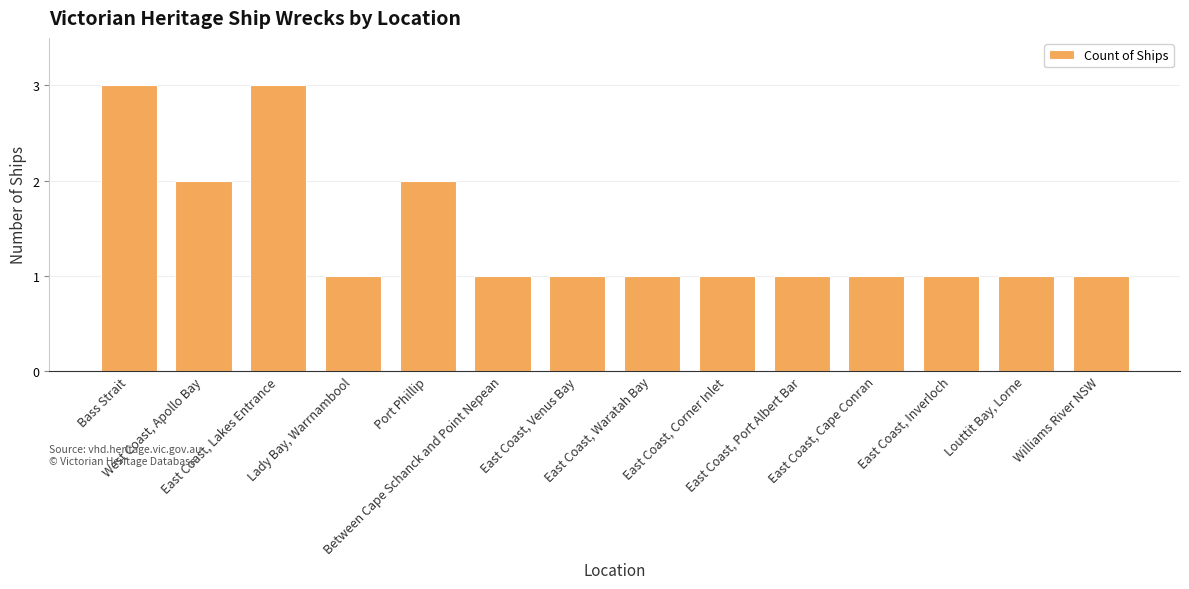

What is the label of the 10th bar from the right?

Port Phillip